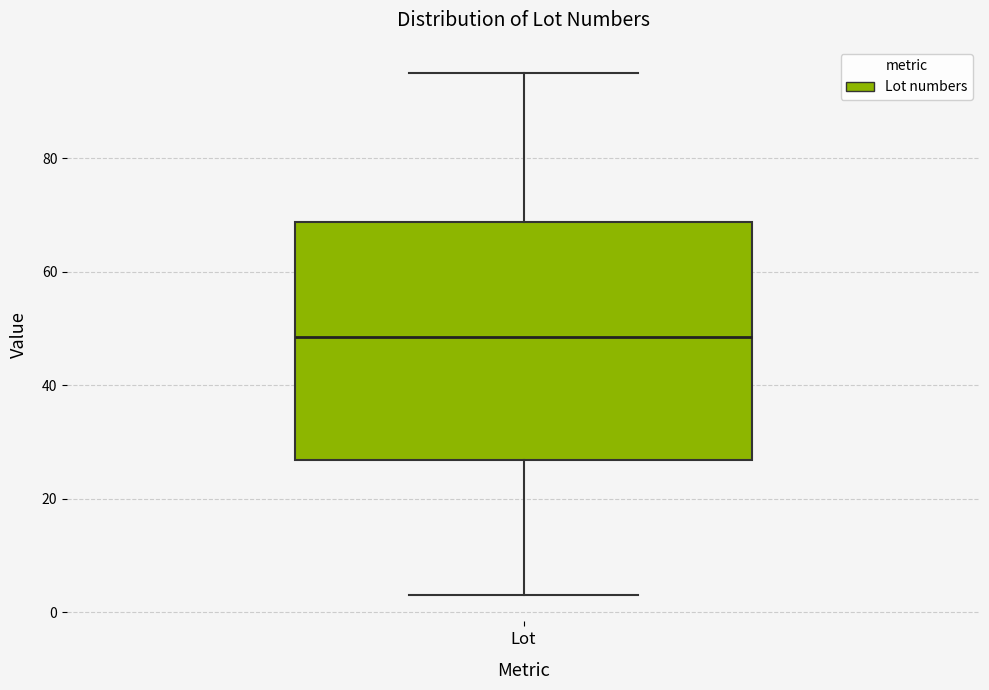

Transcribe this box plot: give where the median line is, the range the box spans, and where the two whiskers end, as read against the y-axis. The values are not printed on the chart, so give them approximately, as read against the axis.

median 48, box 26 to 68, whiskers 4 to 96